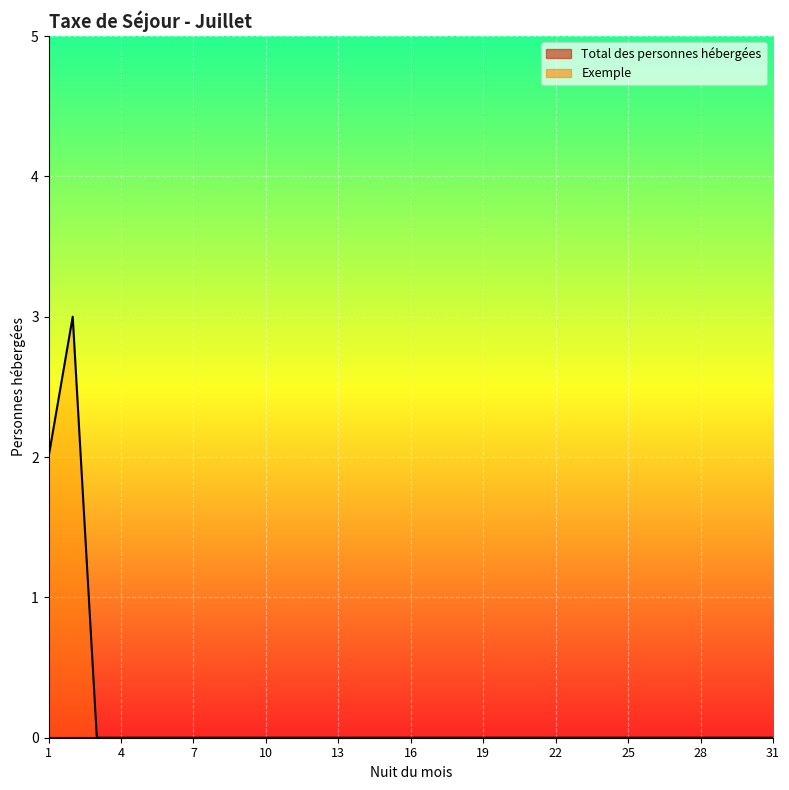

Reading right to left, what are all the values shown in this chart?

0	0	0	0	0	0	0	0	0	0	0	0	0	0	0	0	0	0	0	0	0	0	0	0	0	0	0	0	0	3	2